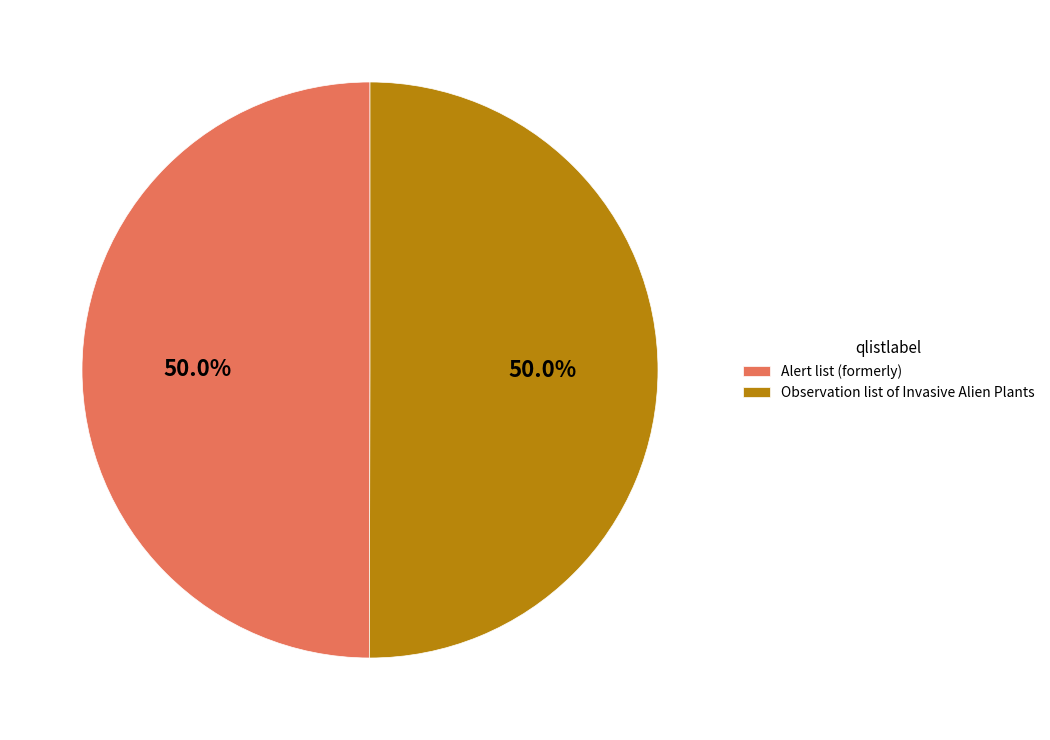

Count the number of slices in the pie.

2